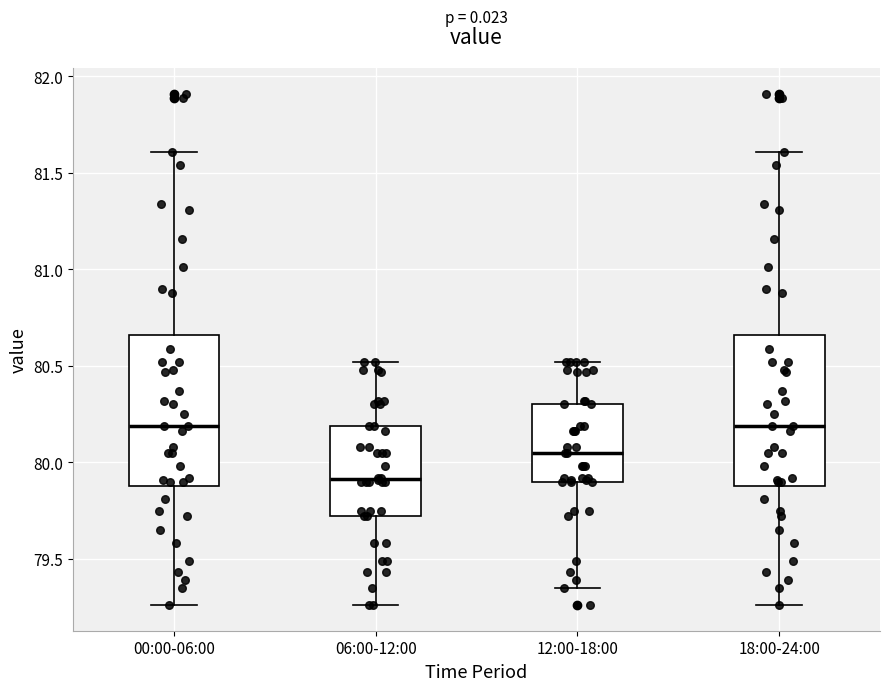

Reading left to right, read every box against the y-axis: the position of its median line, the range the box covers, and the ends of its whiskers. The values are not printed on the chart, so give them approximately, as read against the axis.

00:00-06:00: median 80.20, box 79.90 to 80.65, whiskers 79.25 to 81.60
06:00-12:00: median 79.90, box 79.70 to 80.20, whiskers 79.25 to 80.50
12:00-18:00: median 80.05, box 79.90 to 80.30, whiskers 79.35 to 80.50
18:00-24:00: median 80.20, box 79.90 to 80.65, whiskers 79.25 to 81.60